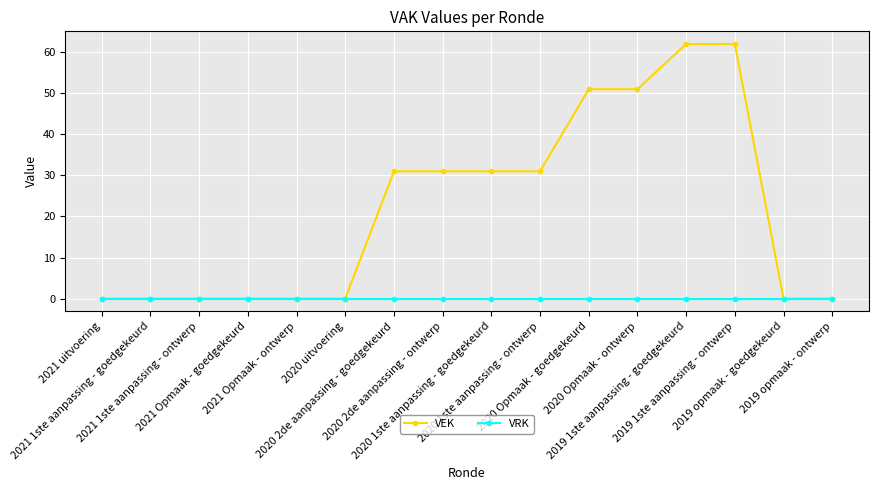

List the series in order of their overall mean, highest first.

VEK, VRK